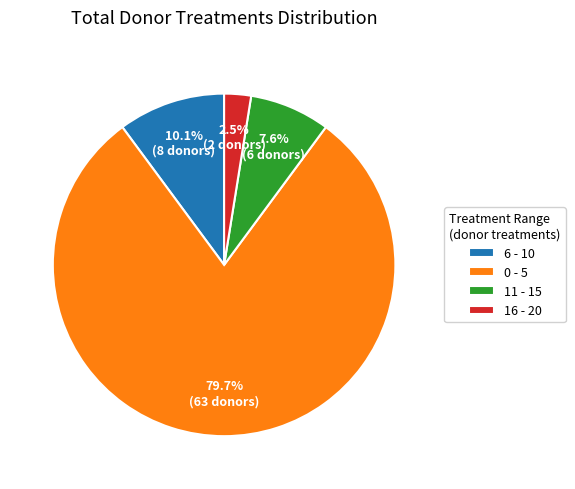

Is it true that 16 - 20 is 16% of the pie?

False